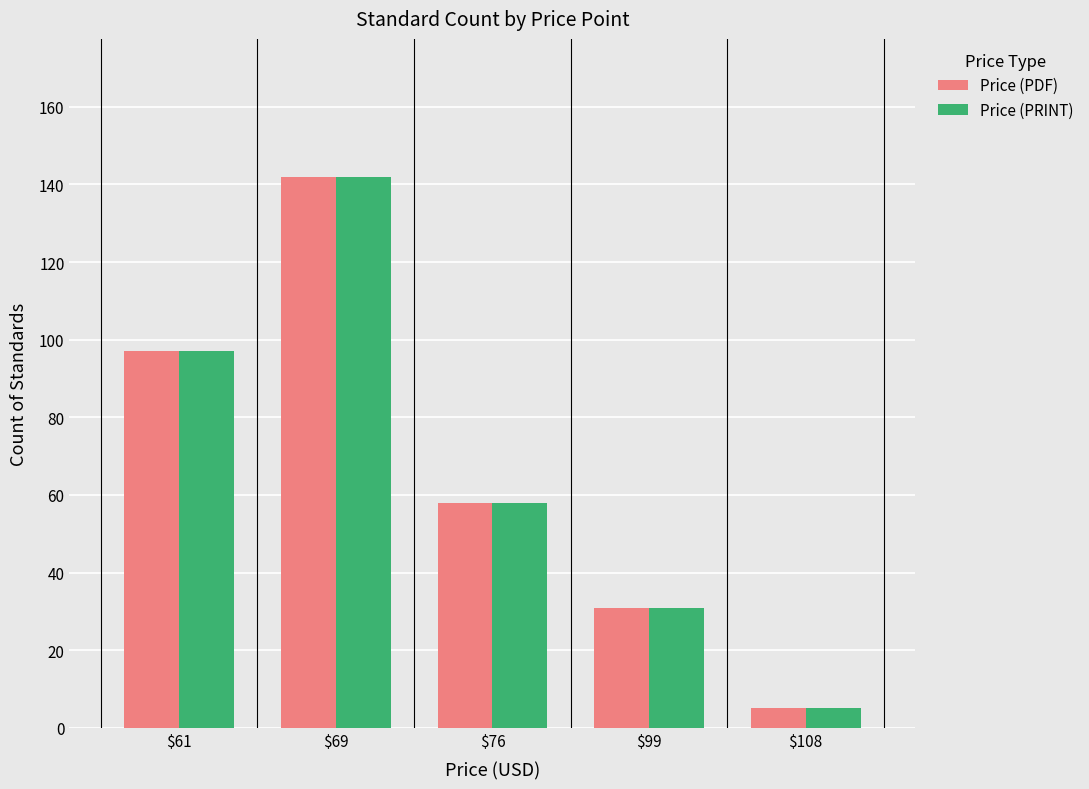

What is the difference between the second highest and second lowest values in the Price (PRINT) series?

66